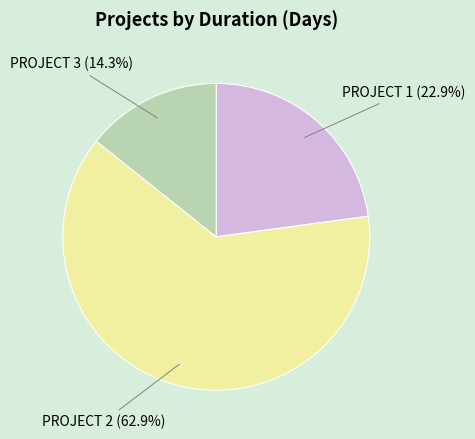

What is the majority slice?

PROJECT 2